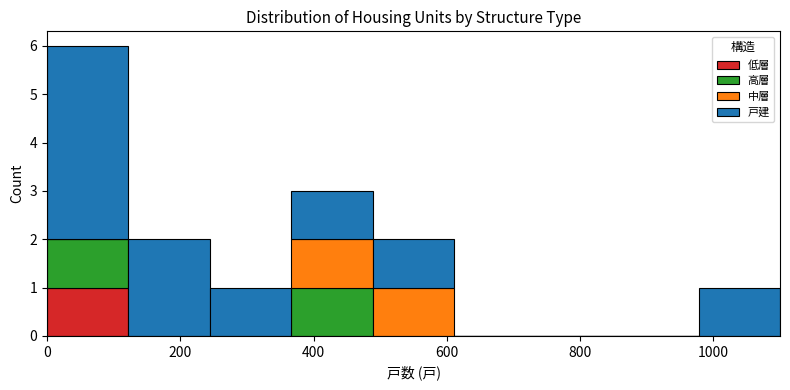

Which range on the x-axis has the tallest stacked bar (by total height)?

0 to 120